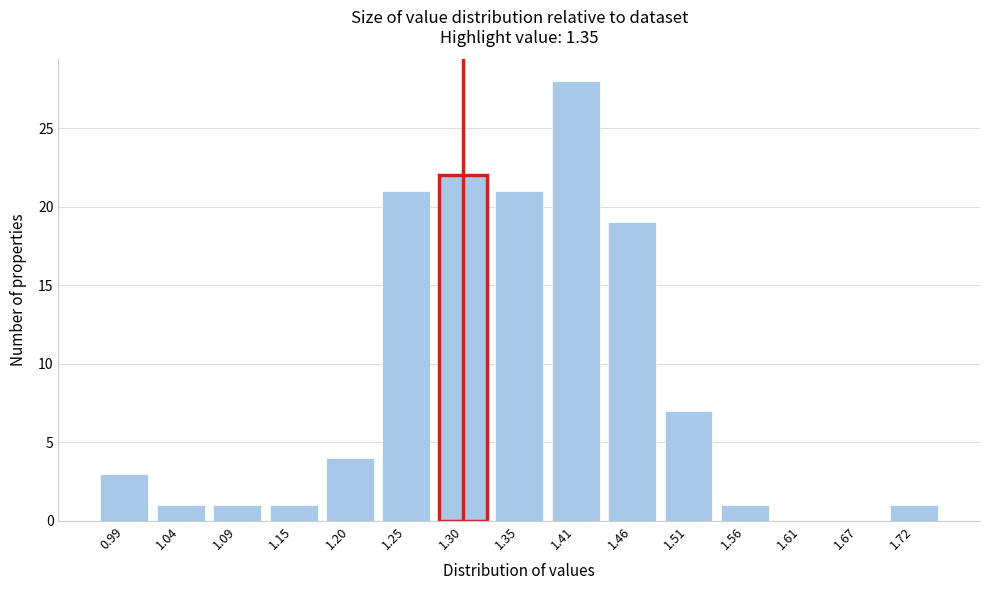

Reading left to right, what are all the values shown in this chart?

0.99=3	1.04=1	1.09=1	1.15=1	1.20=4	1.25=21	1.30=22	1.35=21	1.41=28	1.46=19	1.51=7	1.56=1	1.61=0	1.67=0	1.72=1